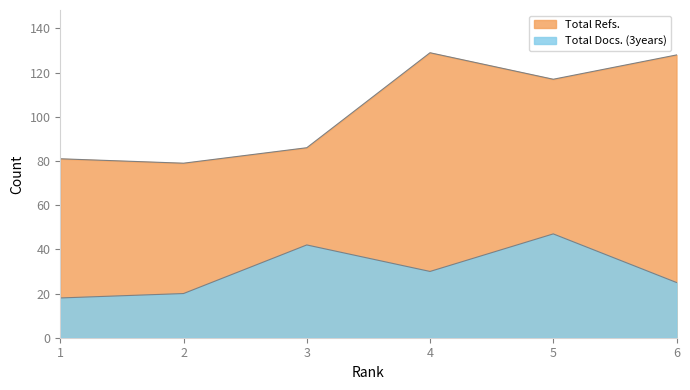

What is the maximum value for Total Refs.?

129